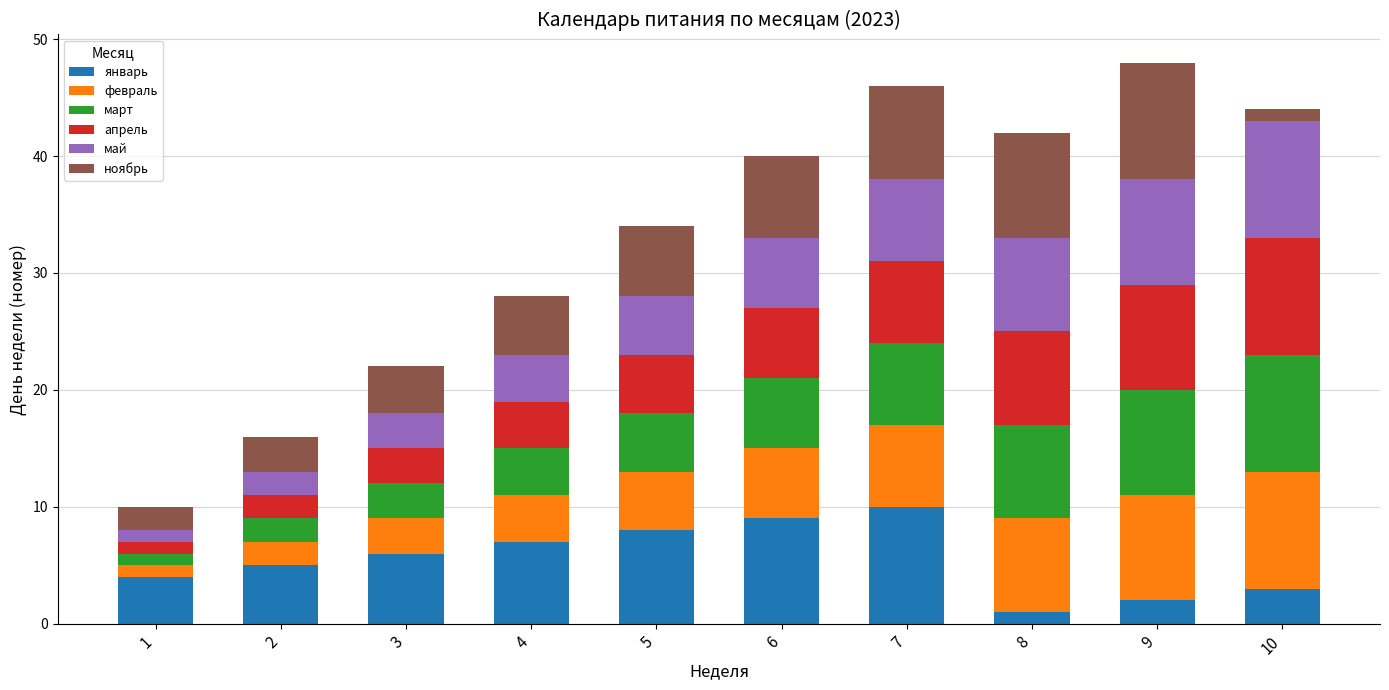

What are all the series names shown in the legend?

январь, февраль, март, апрель, май, ноябрь